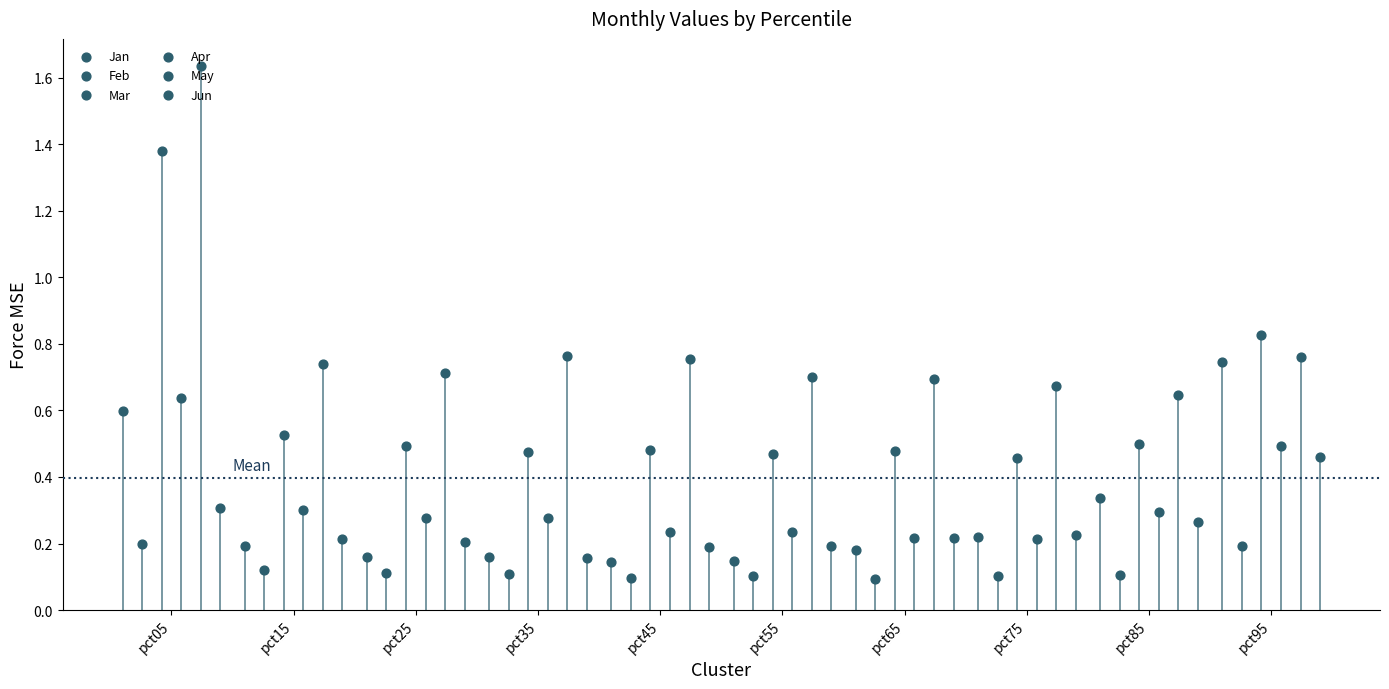

What are all the series names shown in the legend?

Jan, Feb, Mar, Apr, May, Jun